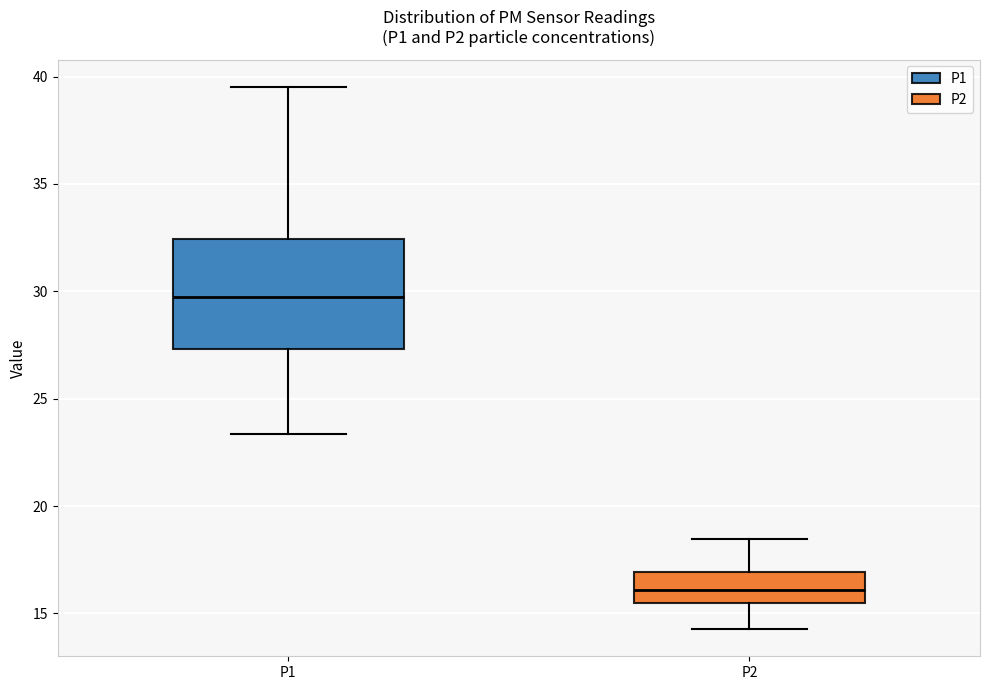

Reading left to right, transcribe this box plot: for each box, give where its median line is, the range the box spans, and where its two whiskers end, as read against the y-axis. The values are not printed on the chart, so give them approximately, as read against the axis.

P1: median 29.5, box 27.5 to 32.5, whiskers 23.5 to 39.5
P2: median 16.0, box 15.5 to 17.0, whiskers 14.5 to 18.5